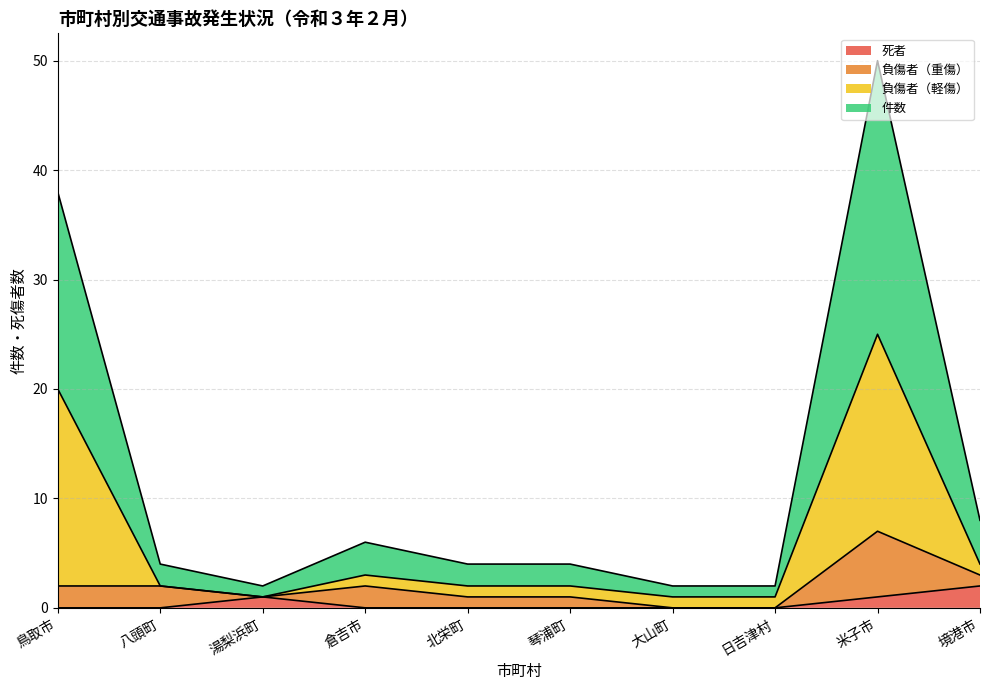

What is the value of the 死者 point at the 3rd from the left?

1